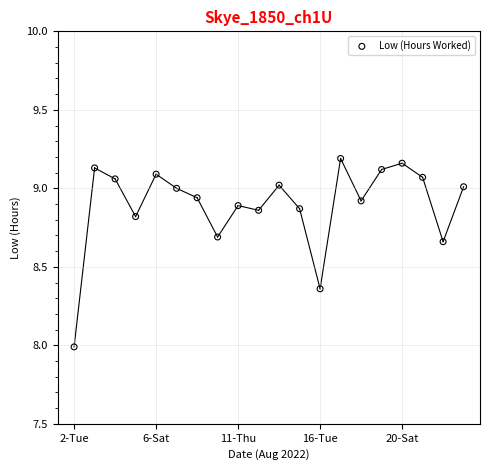

What is the range of Y values (max minus min)?

1.2